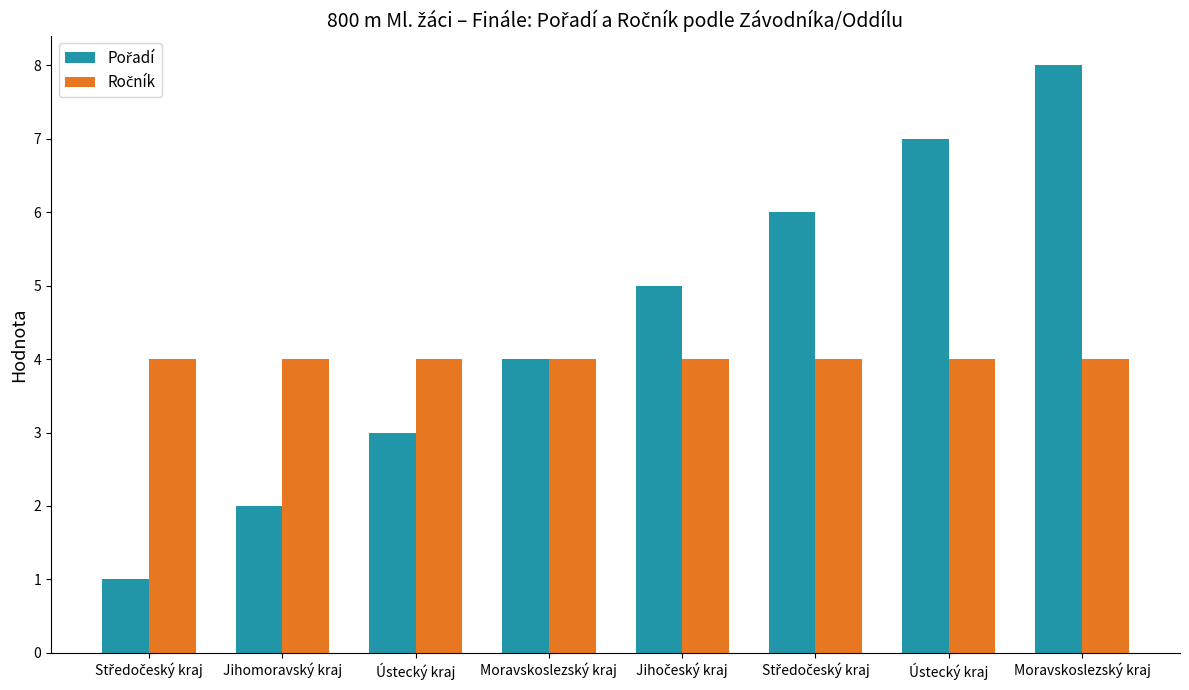

List the series in order of their peak value, highest first.

Pořadí, Ročník